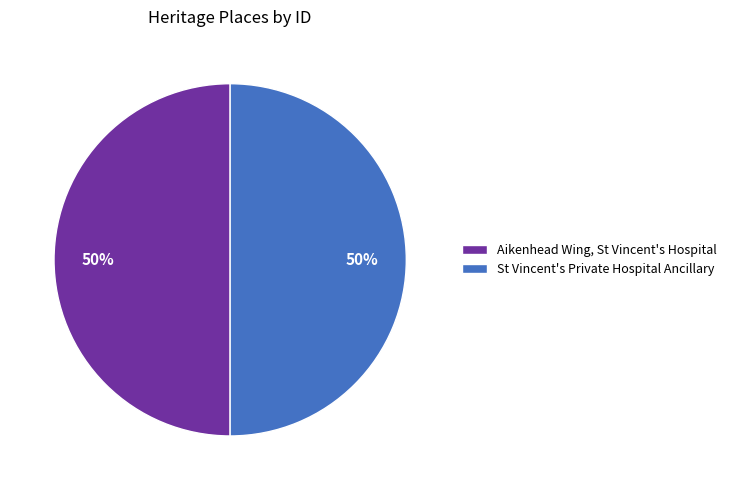

To the nearest percent, what is the combined percentage of St Vincent's Private Hospital Ancillary and Aikenhead Wing, St Vincent's Hospital?

100%